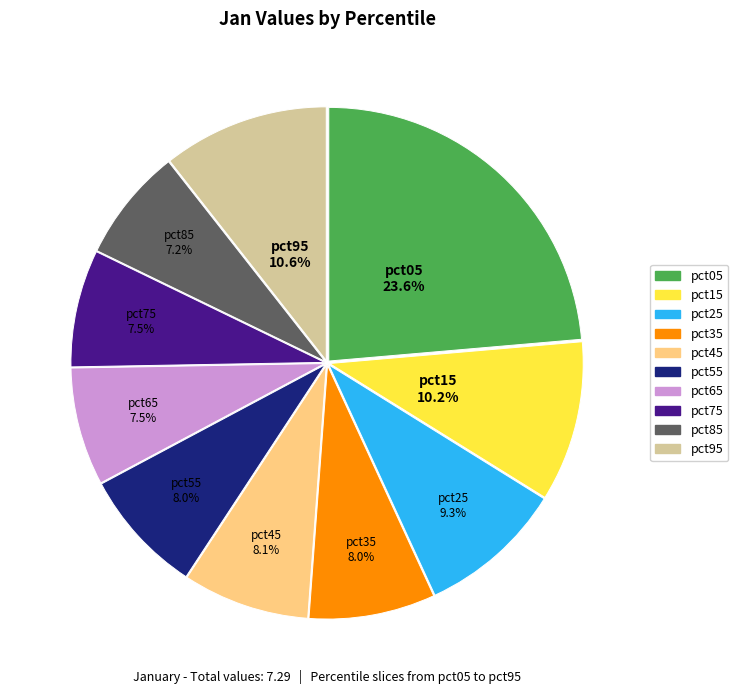

To the nearest percent, what is the average slice percentage?

10%